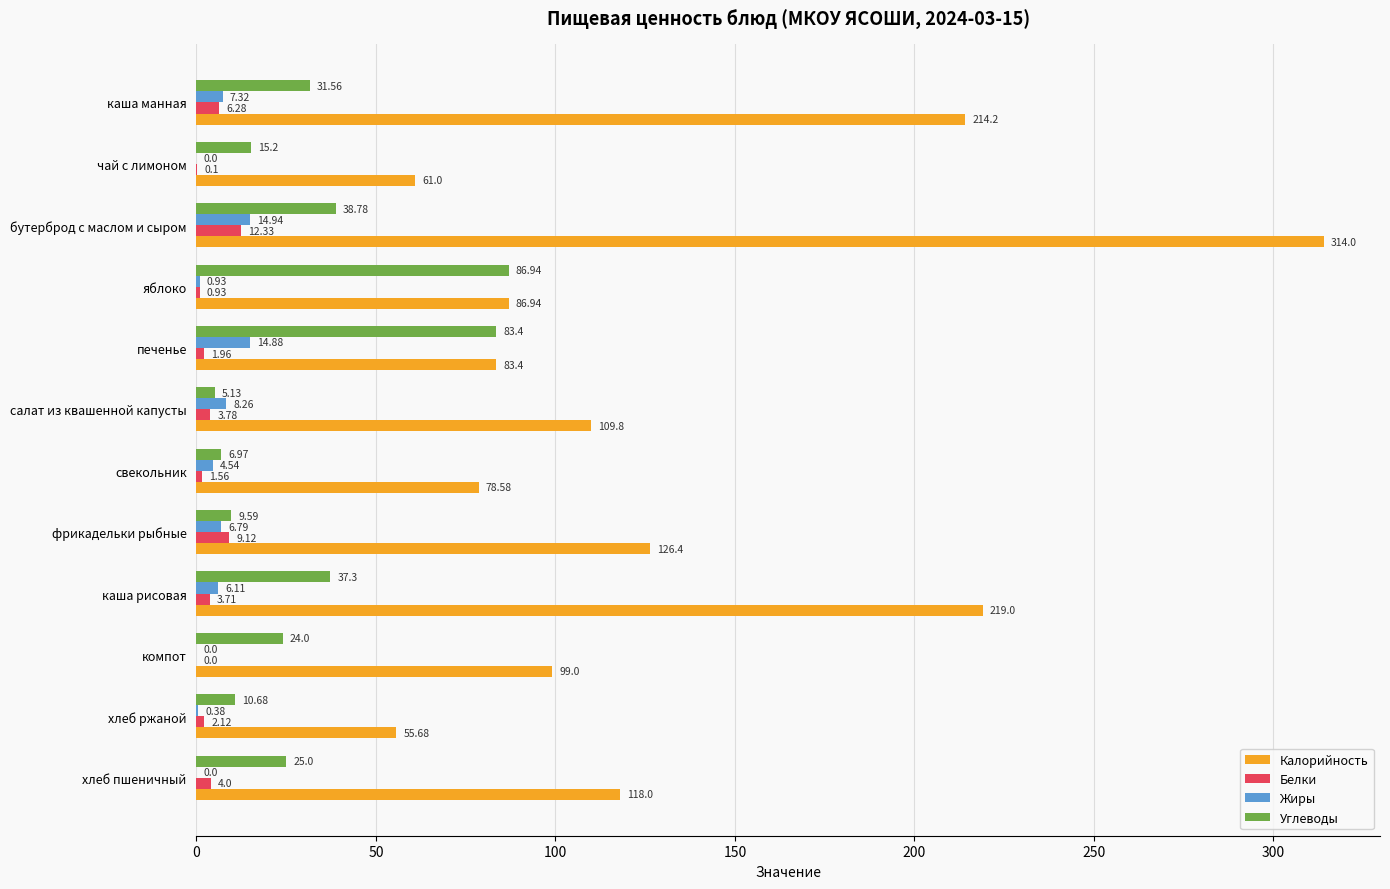

Between фрикадельки рыбные and хлеб ржаной, which series saw the biggest shift?

Калорийность